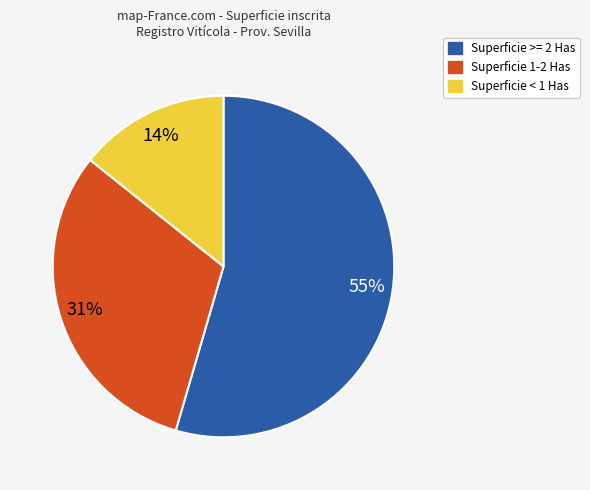

To the nearest percent, what is the average slice percentage?

33%